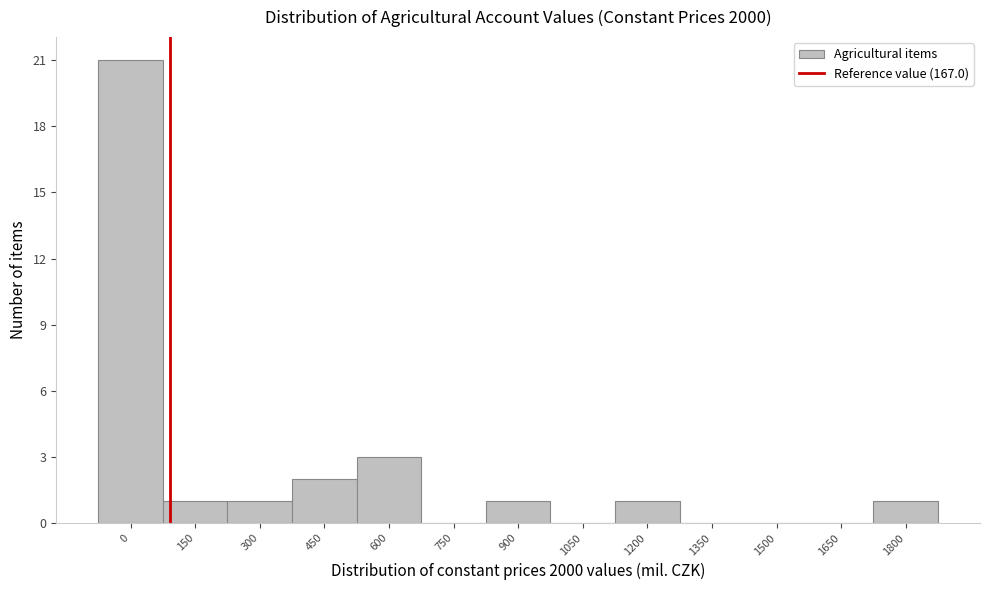

Reading left to right, extract all data points from this chart.

0=21	150=1	300=1	450=2	600=3	750=0	900=1	1050=0	1200=1	1350=0	1500=0	1650=0	1800=1